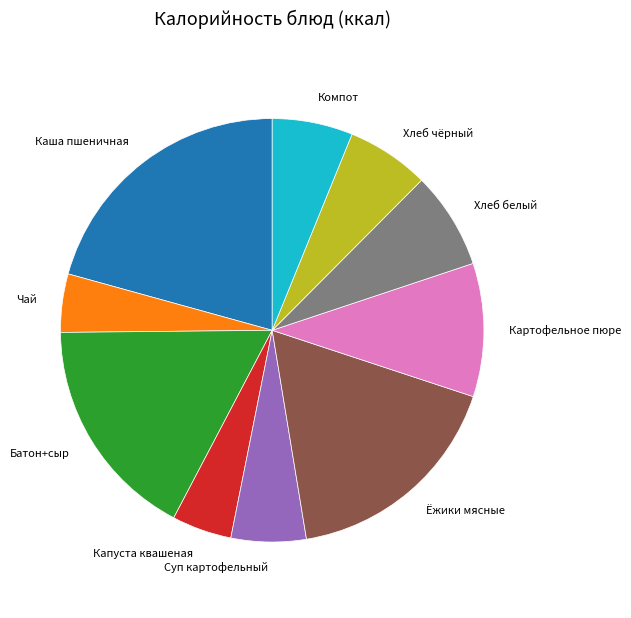

Is it true that Картофельное пюре is 22% of the pie?

False